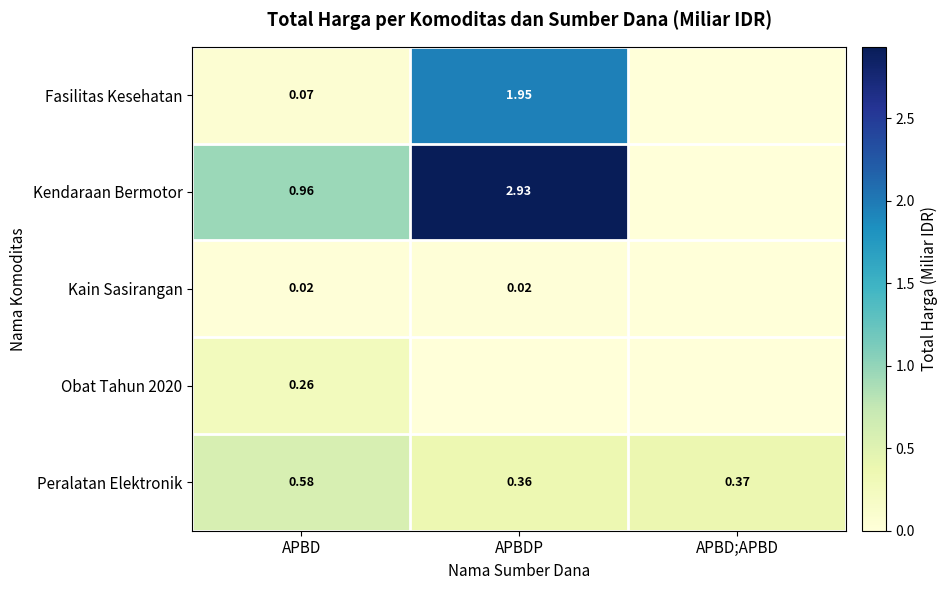

Is the value of Kain Sasirangan at APBDP greater than the value of Peralatan Elektronik at APBD?

No